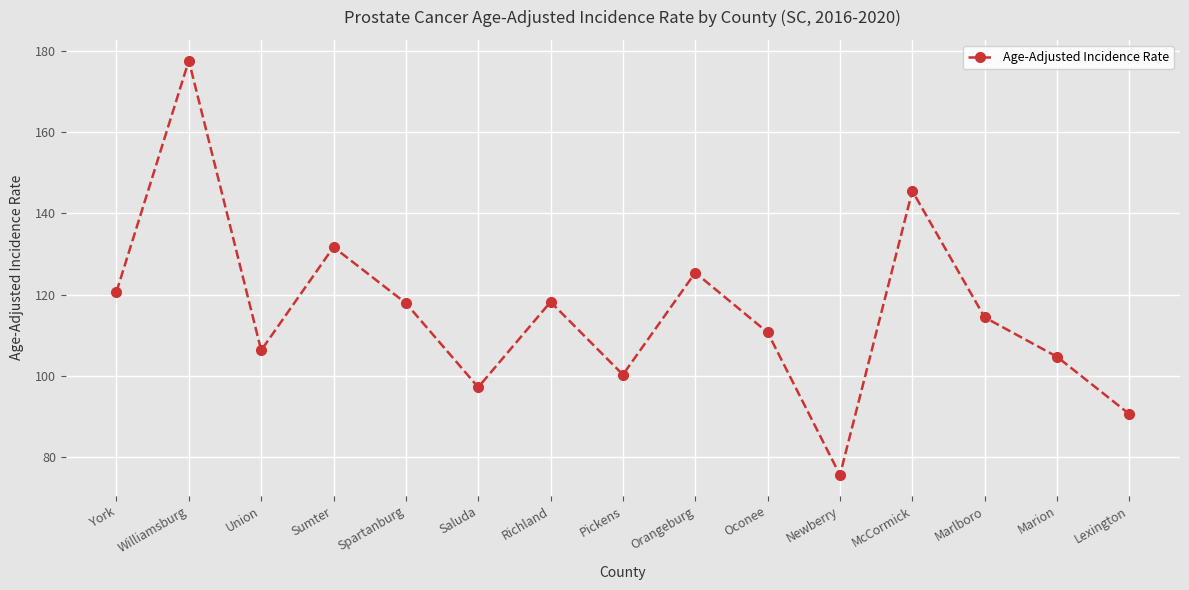

What position from the right is Oconee?

6